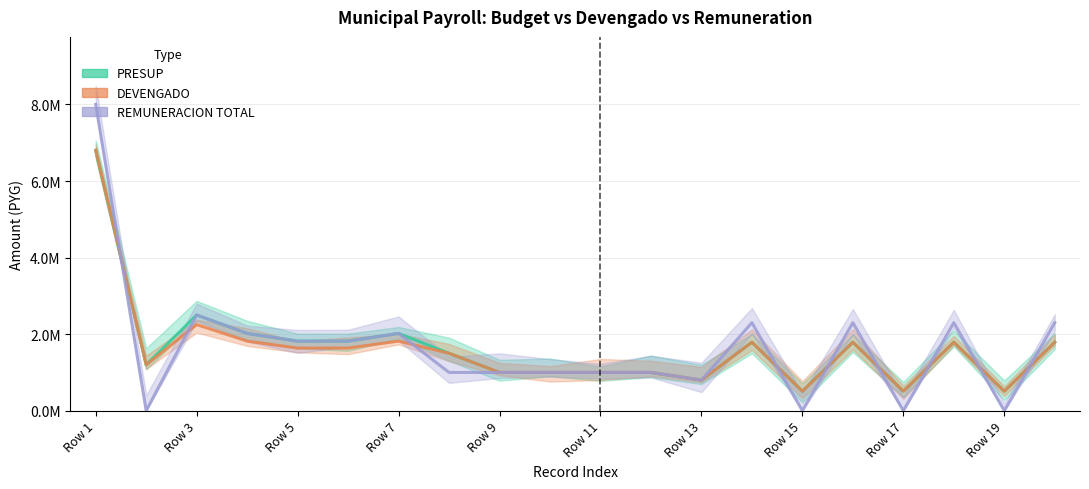

How many lines are shown in the chart?

3